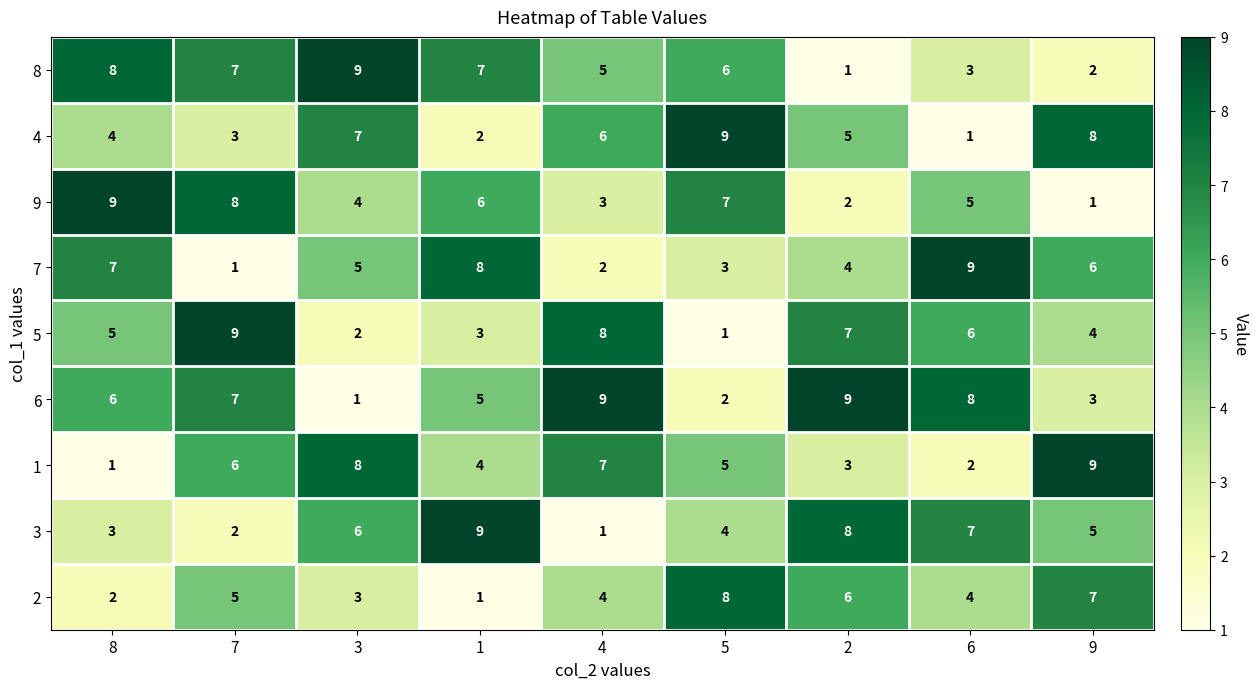

What is the greatest value displayed?

9